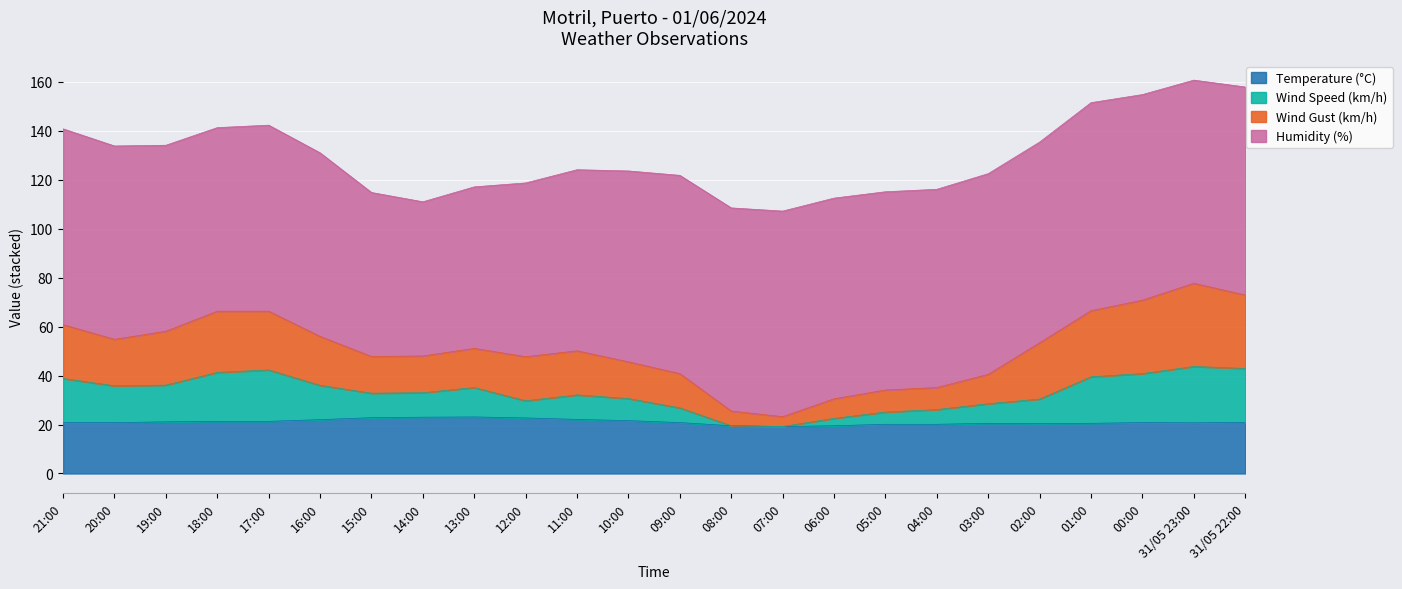

The value of Temperature (°C) at 11:00 is 22.1. True or false?

True